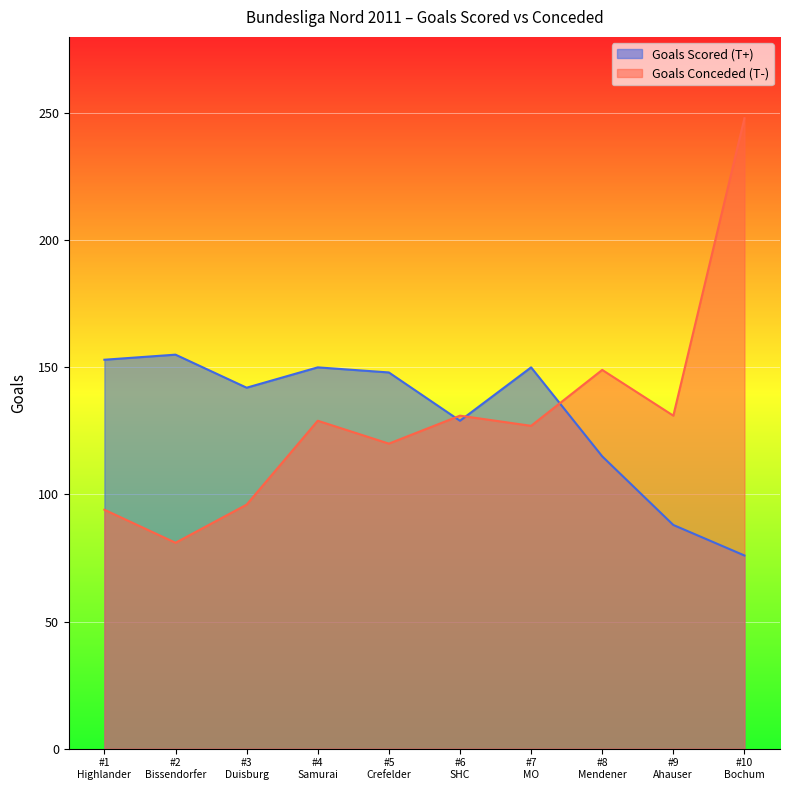

What is the greatest value displayed?

248